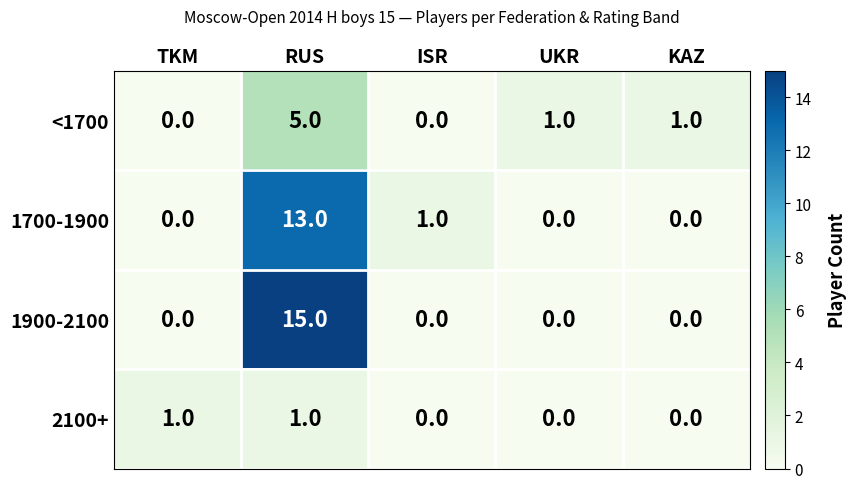

Reading left to right, list all the values displayed in this chart.

<1700: TKM=0	RUS=5	ISR=0	UKR=1	KAZ=1
1700-1900: TKM=0	RUS=13	ISR=1	UKR=0	KAZ=0
1900-2100: TKM=0	RUS=15	ISR=0	UKR=0	KAZ=0
2100+: TKM=1	RUS=1	ISR=0	UKR=0	KAZ=0